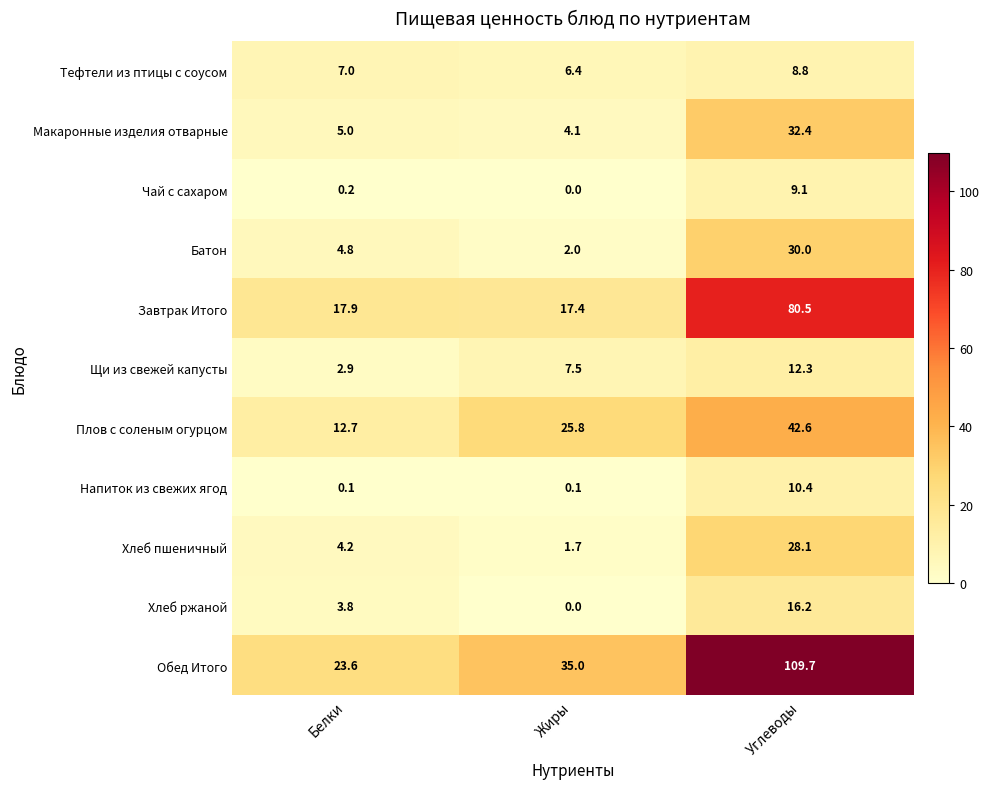

At how many categories does at least one series exceed 61?

1